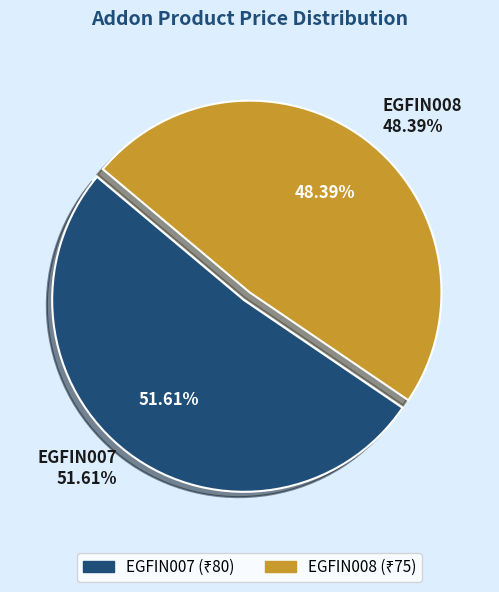

What is the majority slice?

EGFIN007